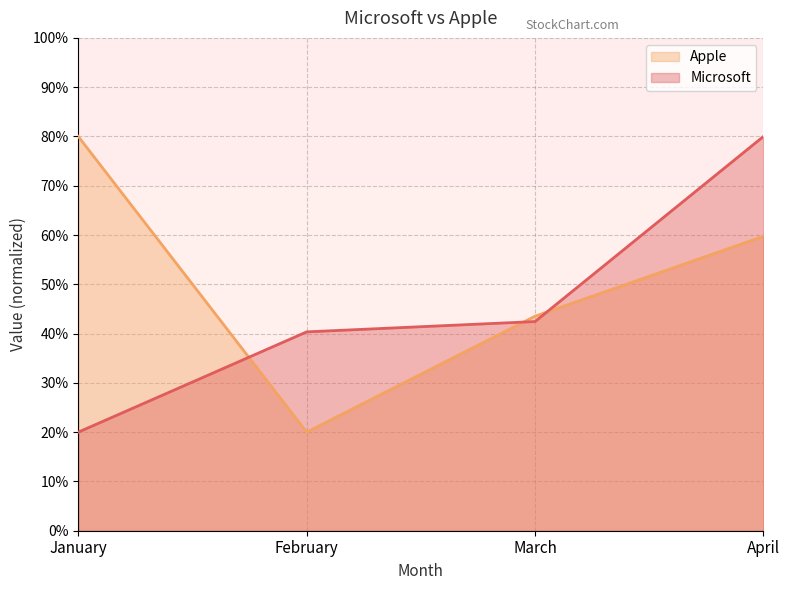

Reading left to right, what are all the values shown in this chart?

Microsoft: January=20.0	February=40.3	March=42.4	April=80.0
Apple: January=80.0	February=20.0	March=43.5	April=59.7